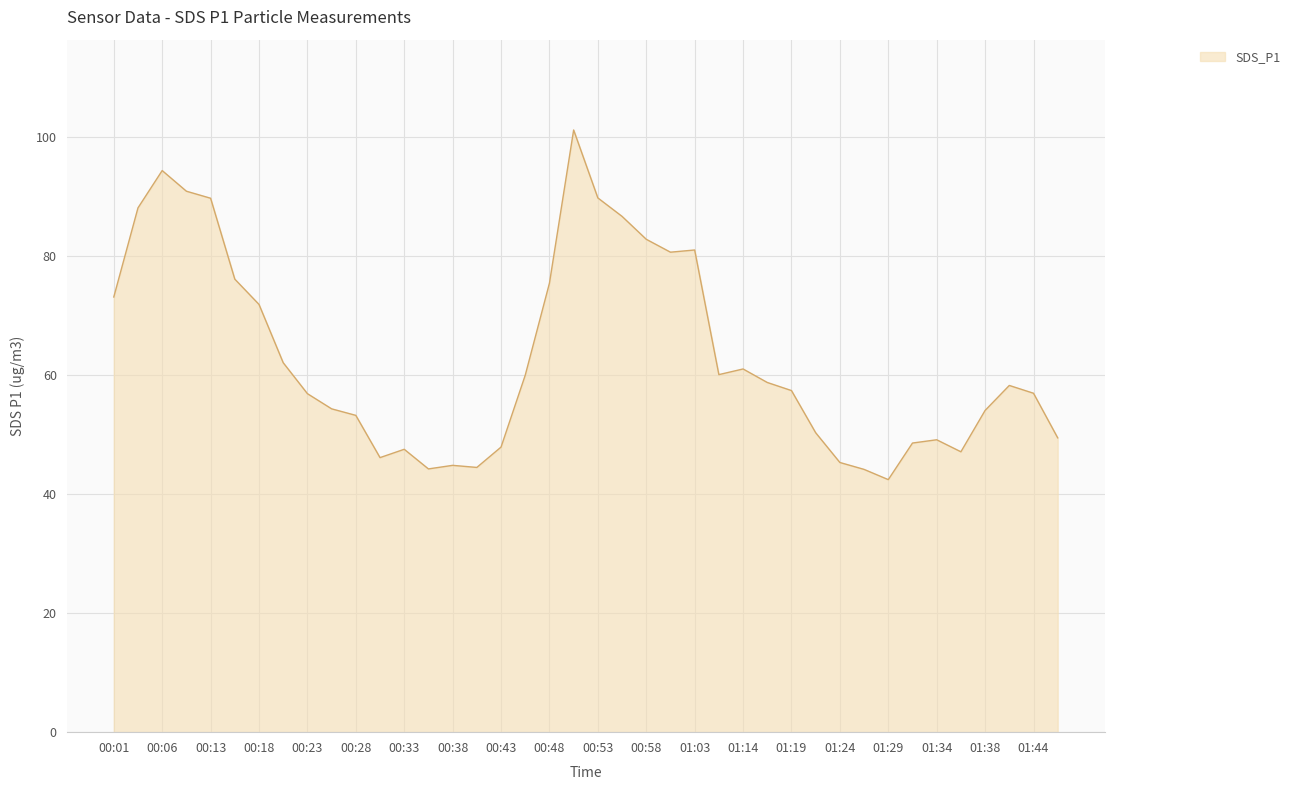

What is the greatest value displayed?

101.2